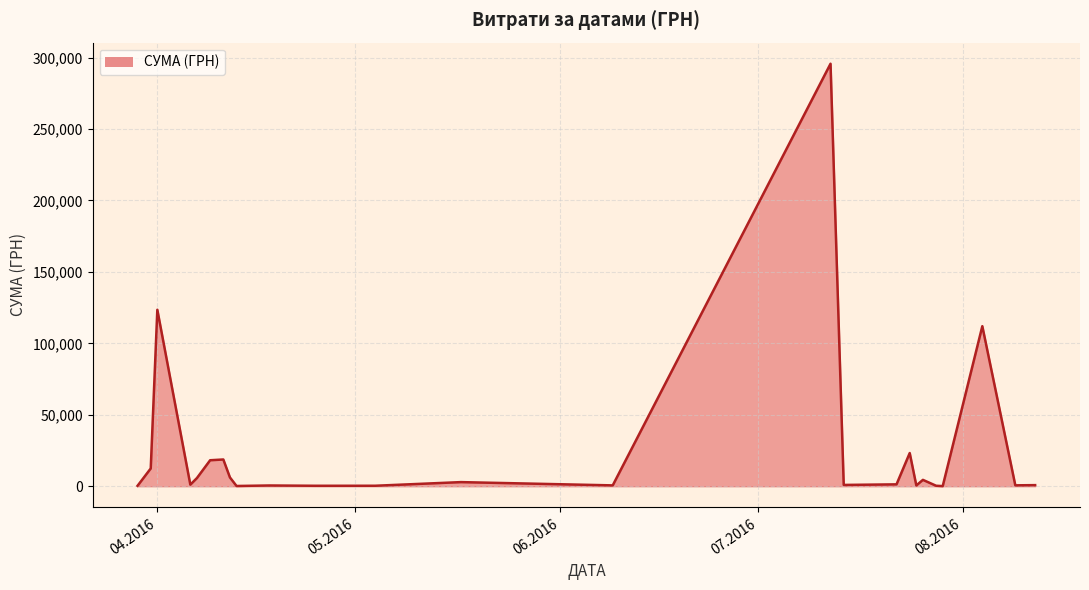

What is the average value?

25239.1